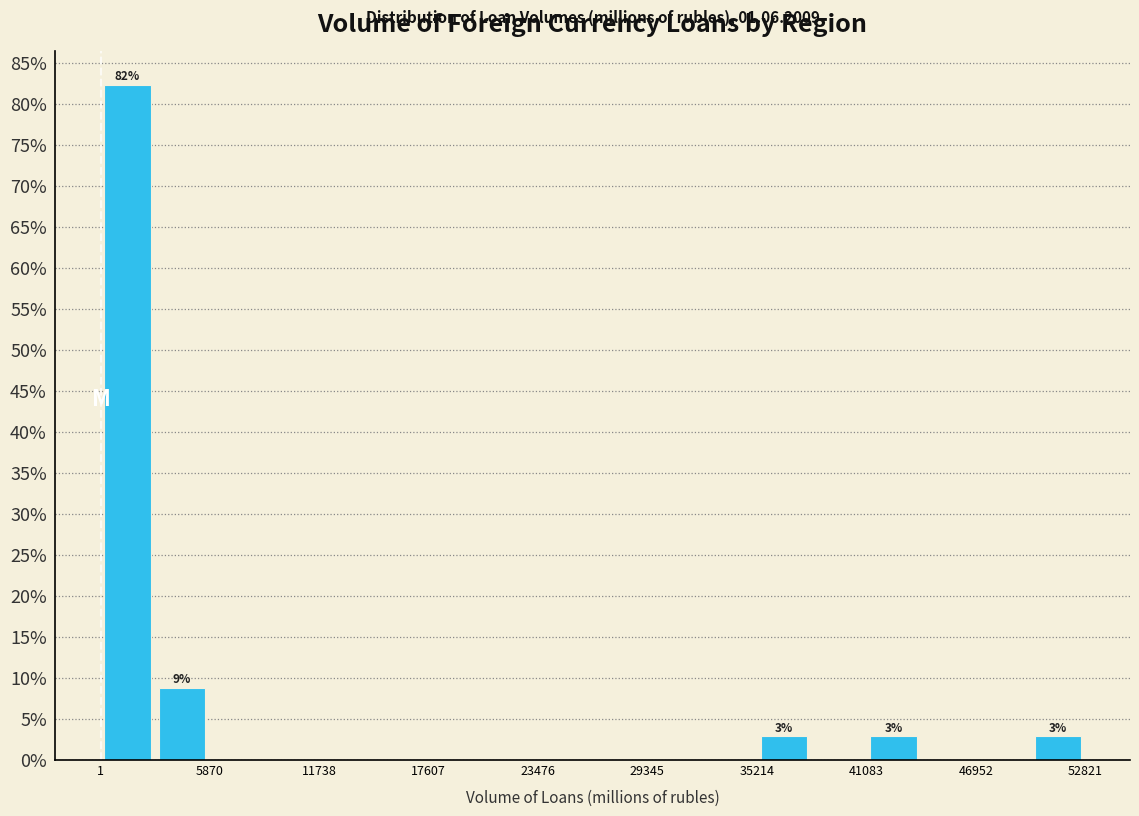

Around what value on the x-axis is the tallest bar? Give the approximate position of its centre, as read against the axis.

1000